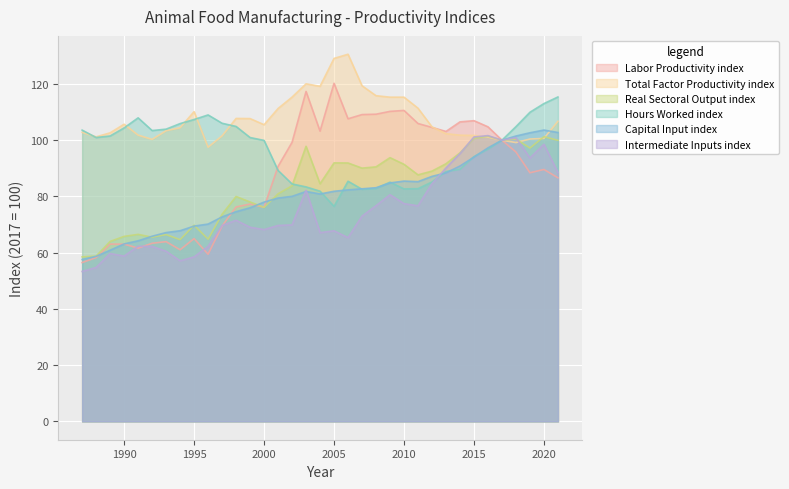

Which series has the widest spread of values?

Labor Productivity index